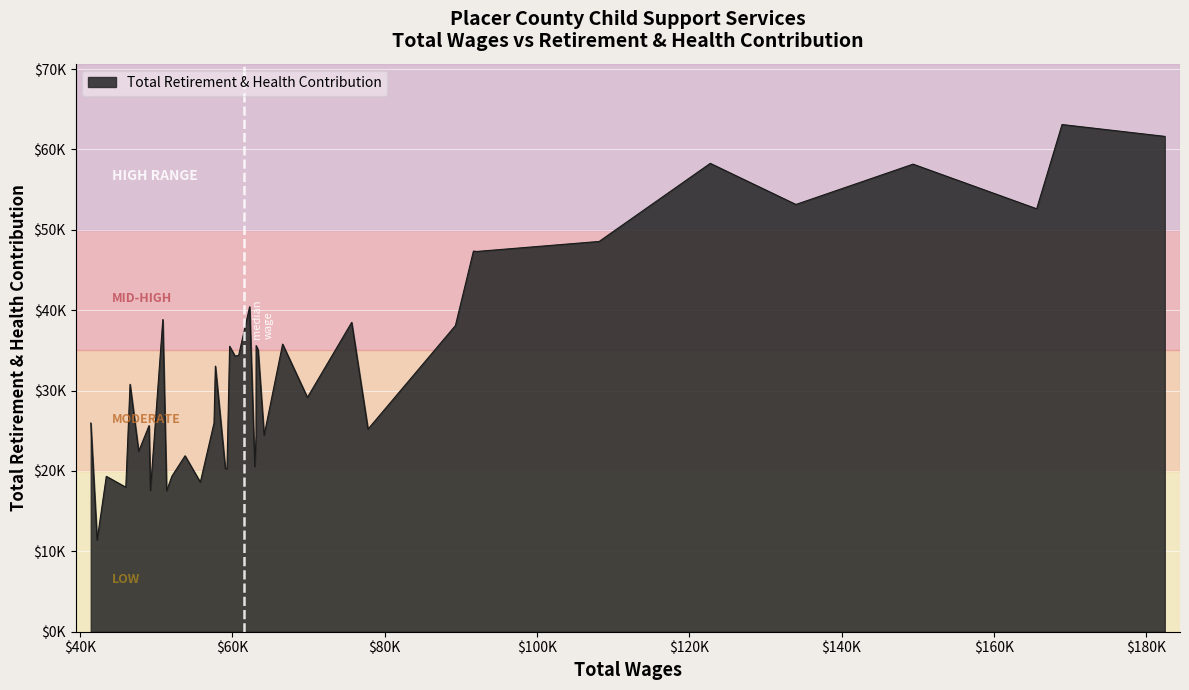

Does the chart display data point markers on the line(s)?

No